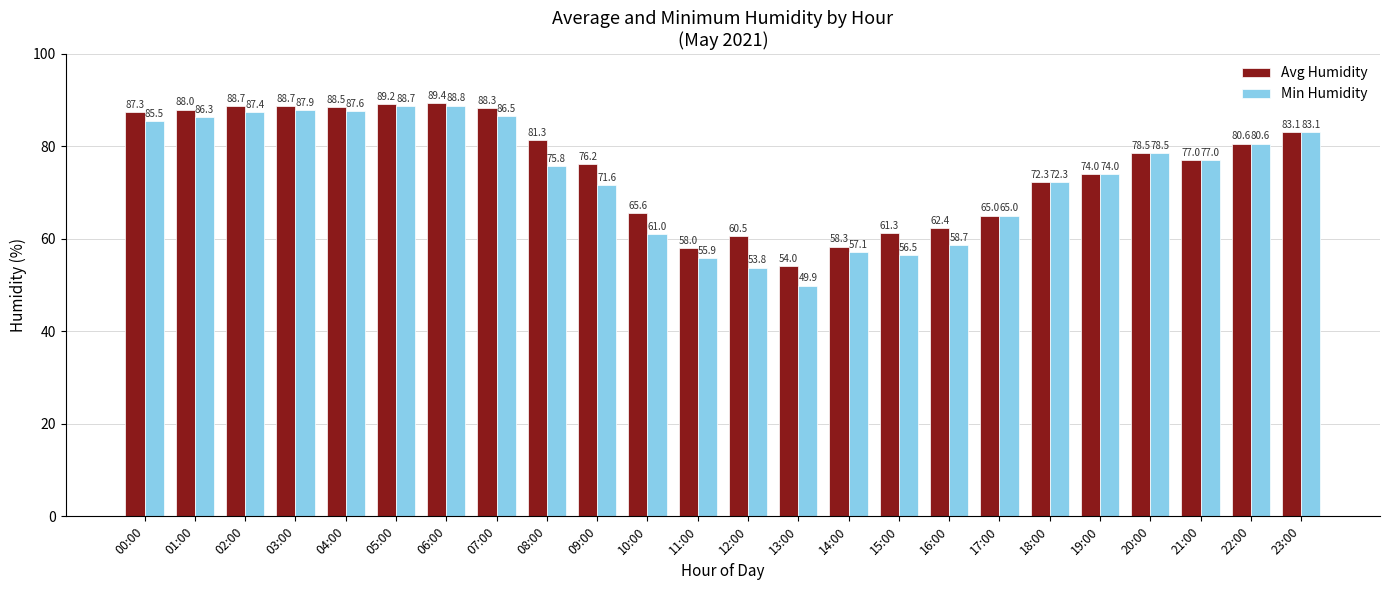

How many groups of bars are there?

24